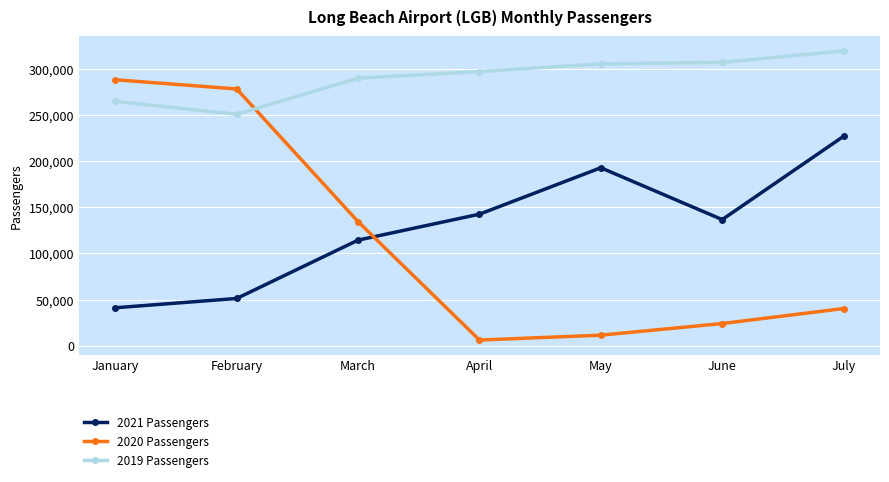

How many lines are shown in the chart?

3